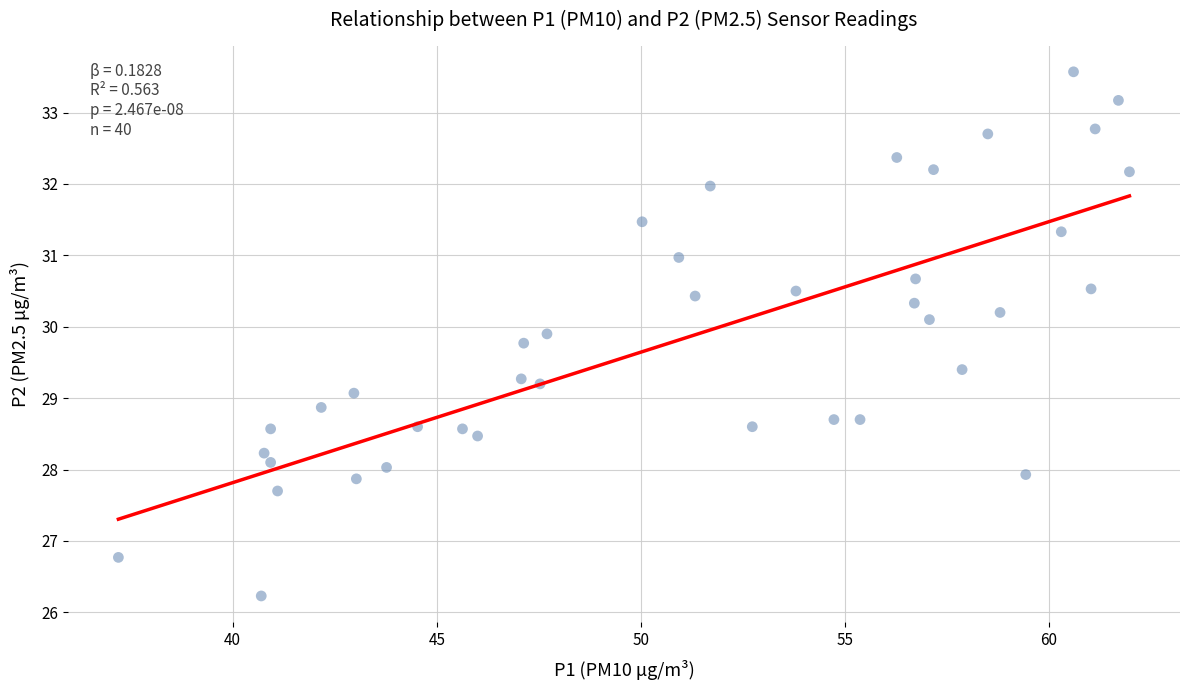

What is the range of X values (max minus min)?

24.8